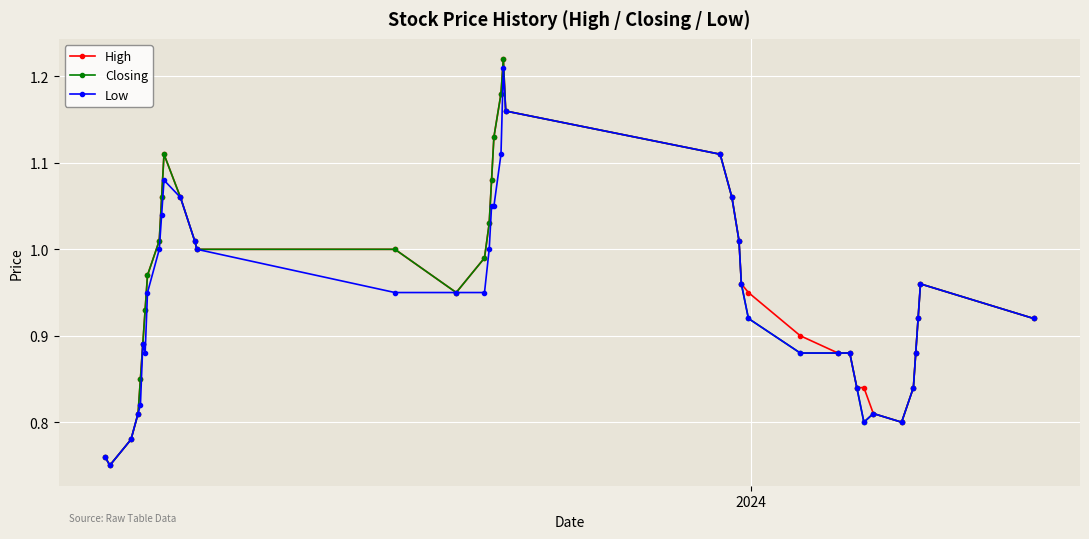

True or false: Closing has more than 2 points higher than both neighbors.

True